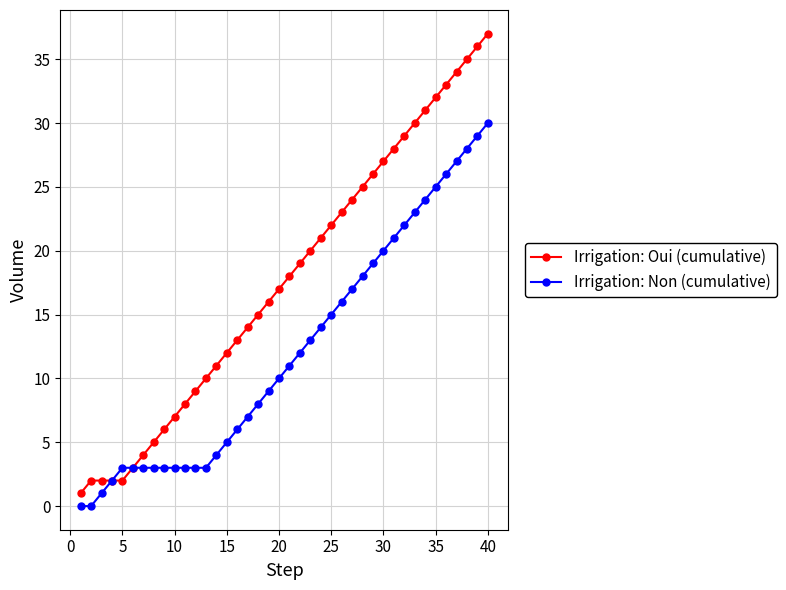

Which series has the largest total across all categories?

Irrigation: Oui (cumulative)